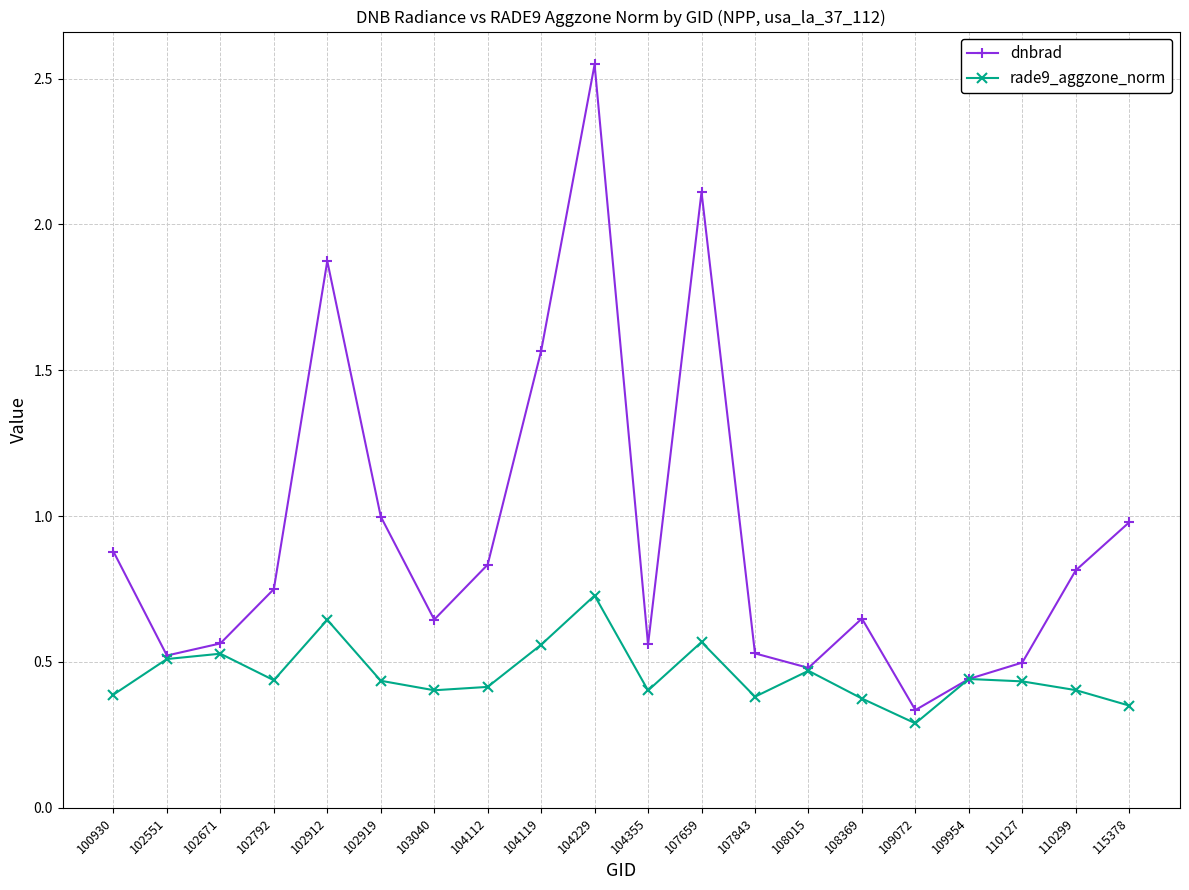

True or false: dnbrad has a value of 0.5 at 110127.

True